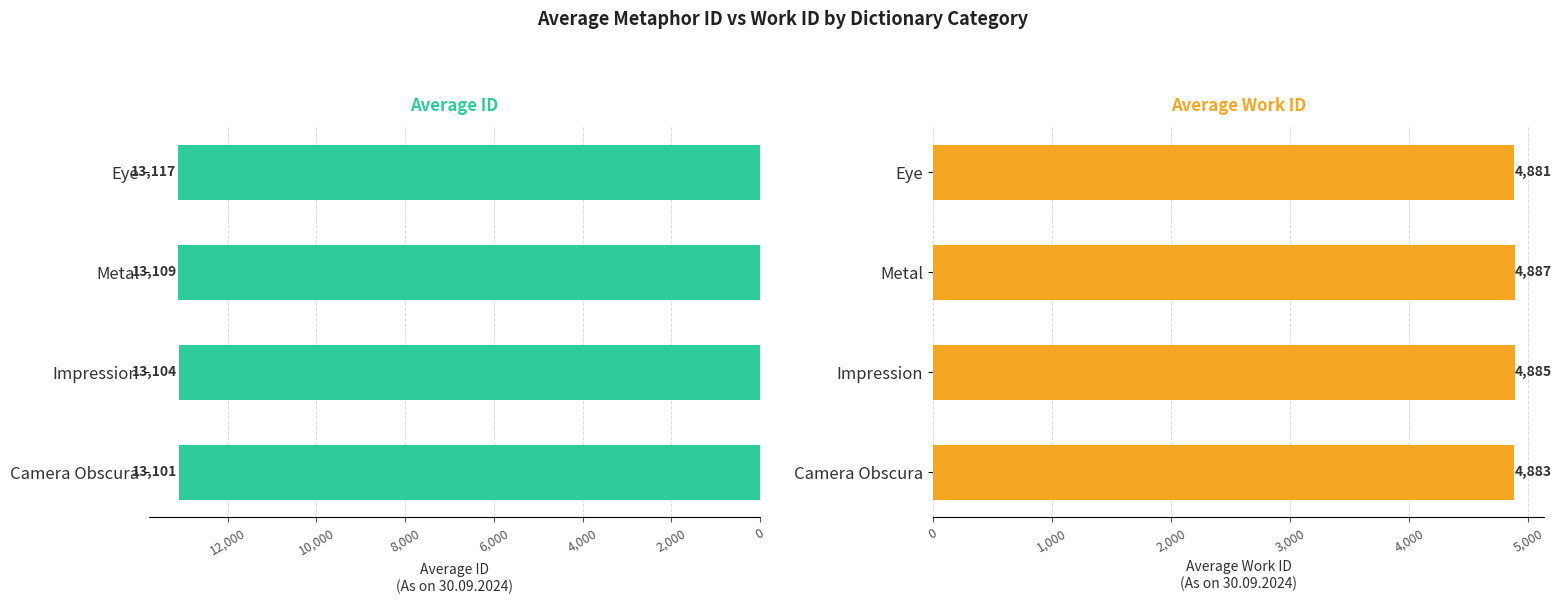

Rank the series at Camera Obscura from lowest to highest value.

Average Work ID, Average ID